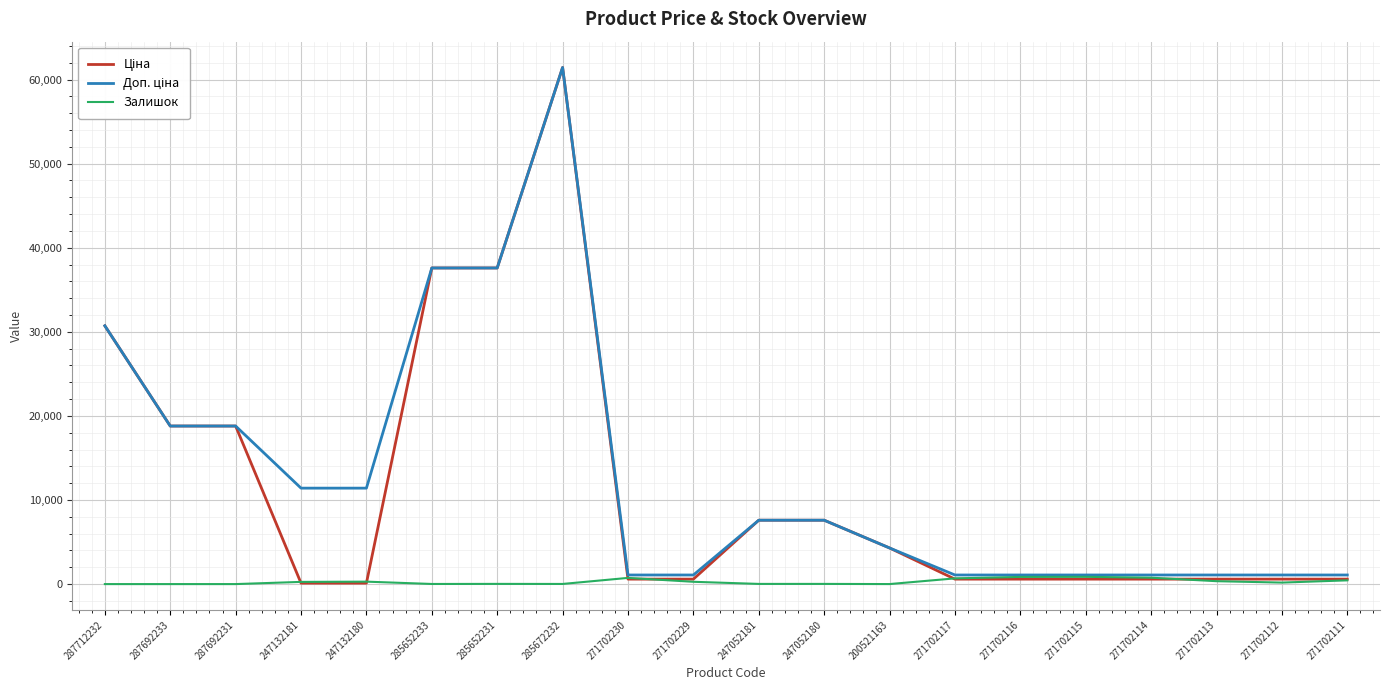

At which category is the sum across all series the highest?

285672232